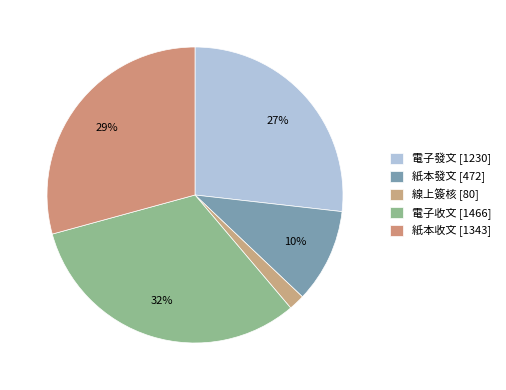

Which slice is the largest?

電子收文